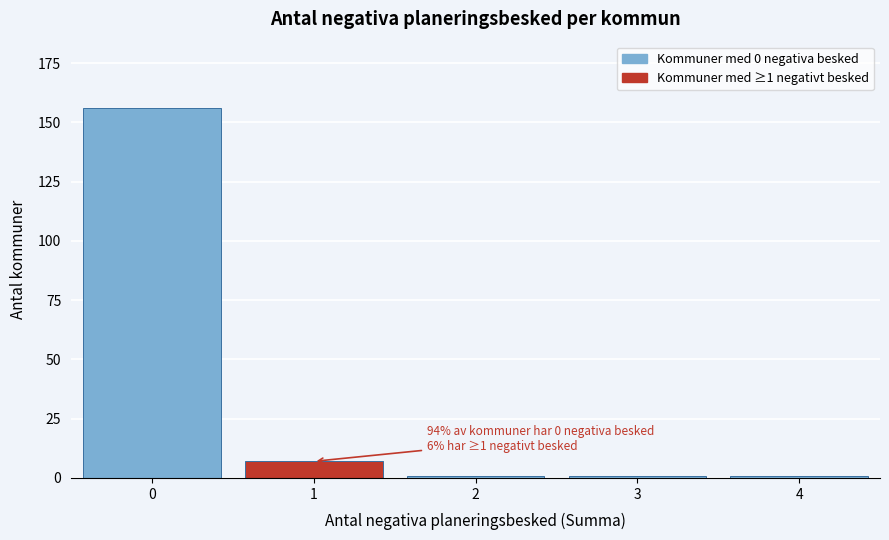

Reading left to right, what are all the values shown in this chart?

0=156	1=7	2=1	3=1	4=1